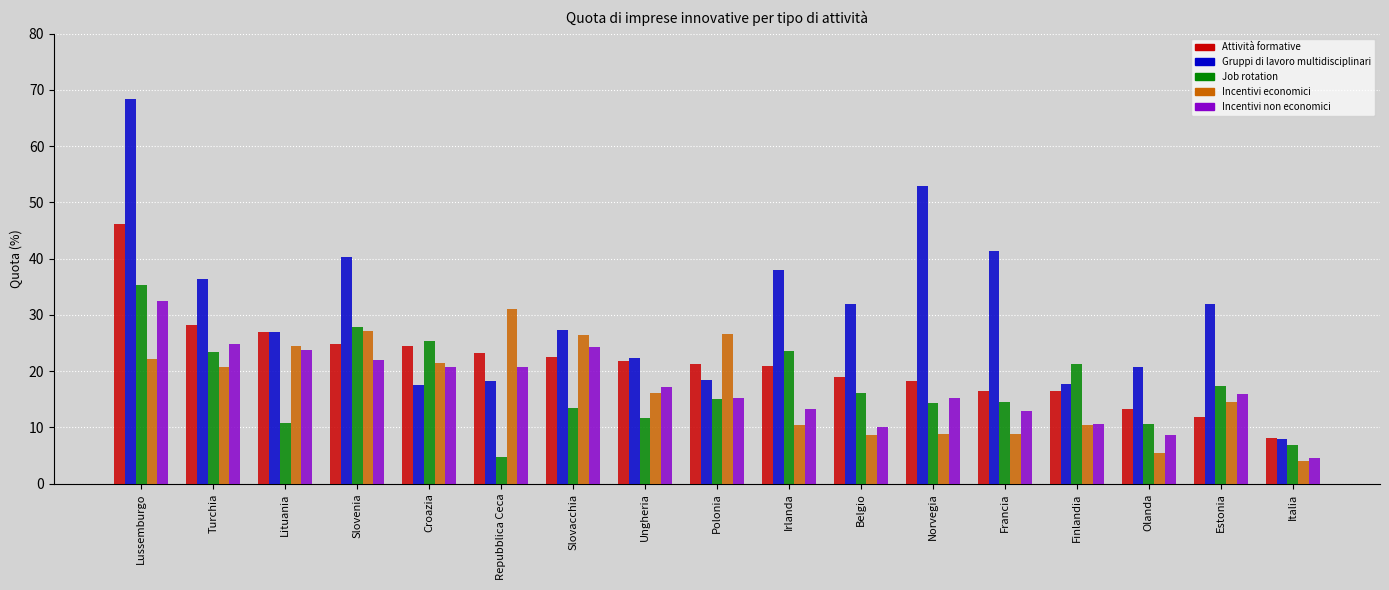

At which category is the sum across all series the highest?

Lussemburgo